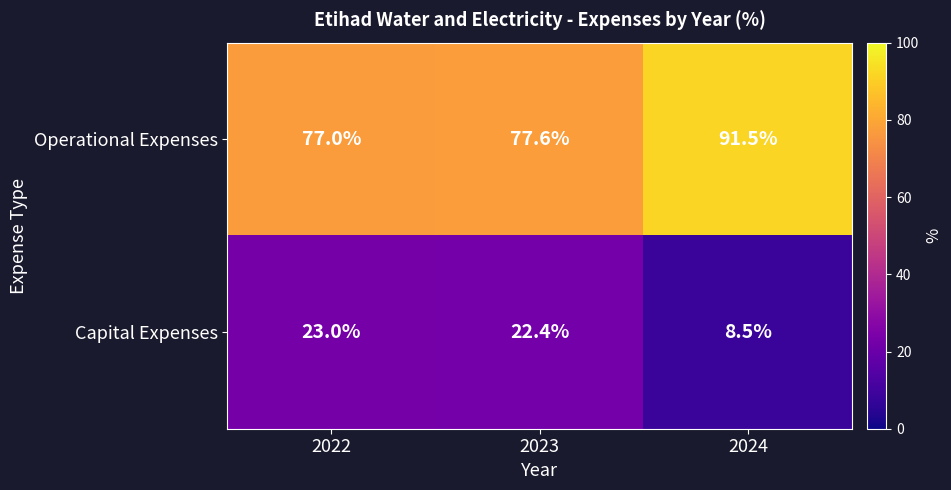

Reading left to right, transcribe all the data shown in this chart.

Operational Expenses: 2022=77.0	2023=77.6	2024=91.5
Capital Expenses: 2022=23.0	2023=22.4	2024=8.5